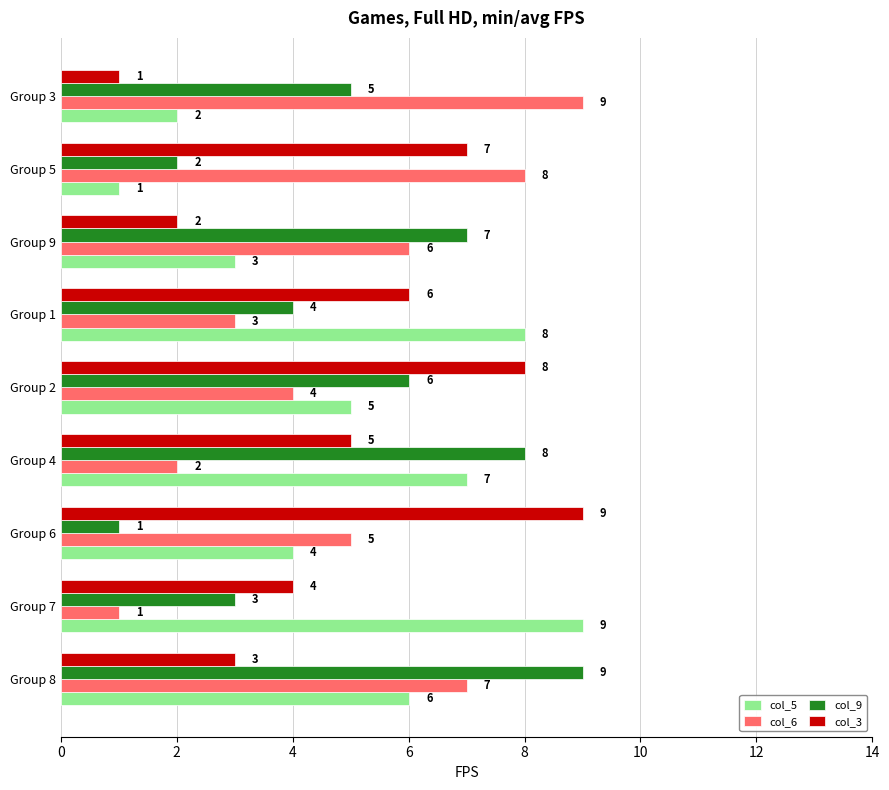

True or false: col_9 has a value of 8 at Group 3.

False